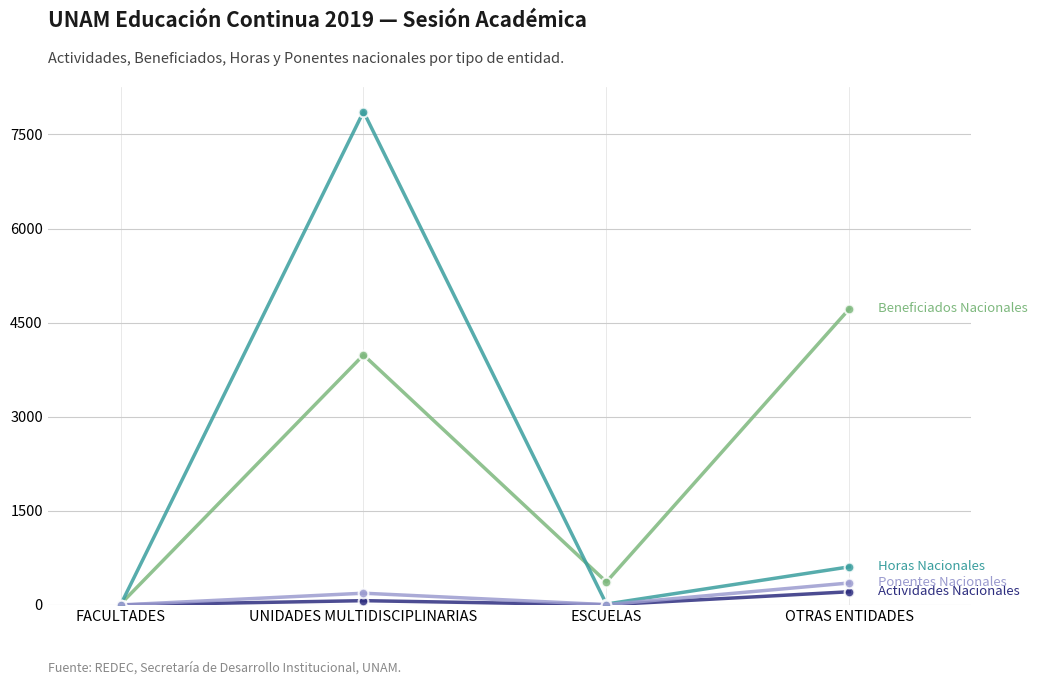

What is the difference between the highest and lowest values at OTRAS ENTIDADES?

4508